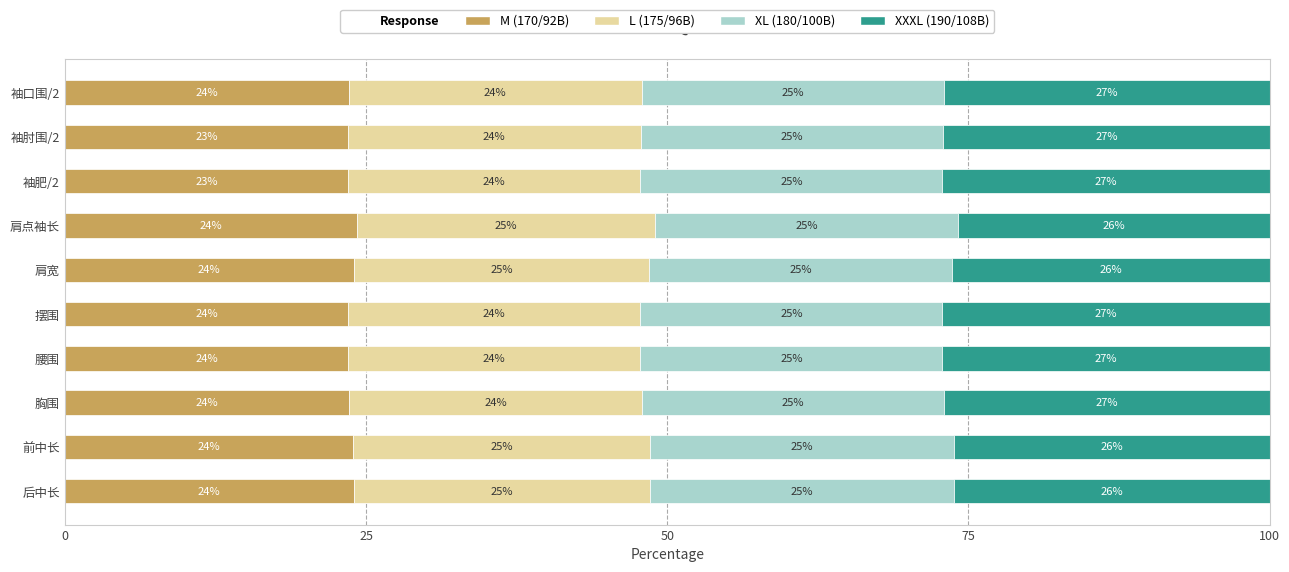

The M (170/92B) series shows 24.3 at 肩点袖长. True or false?

True